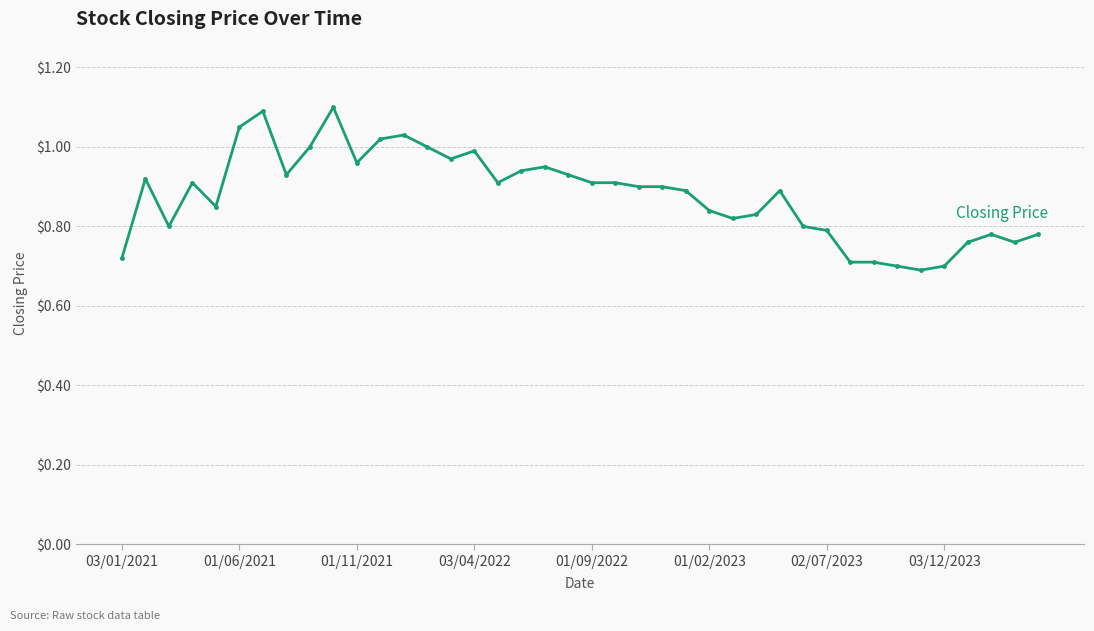

What is the sum of all values?

35.1